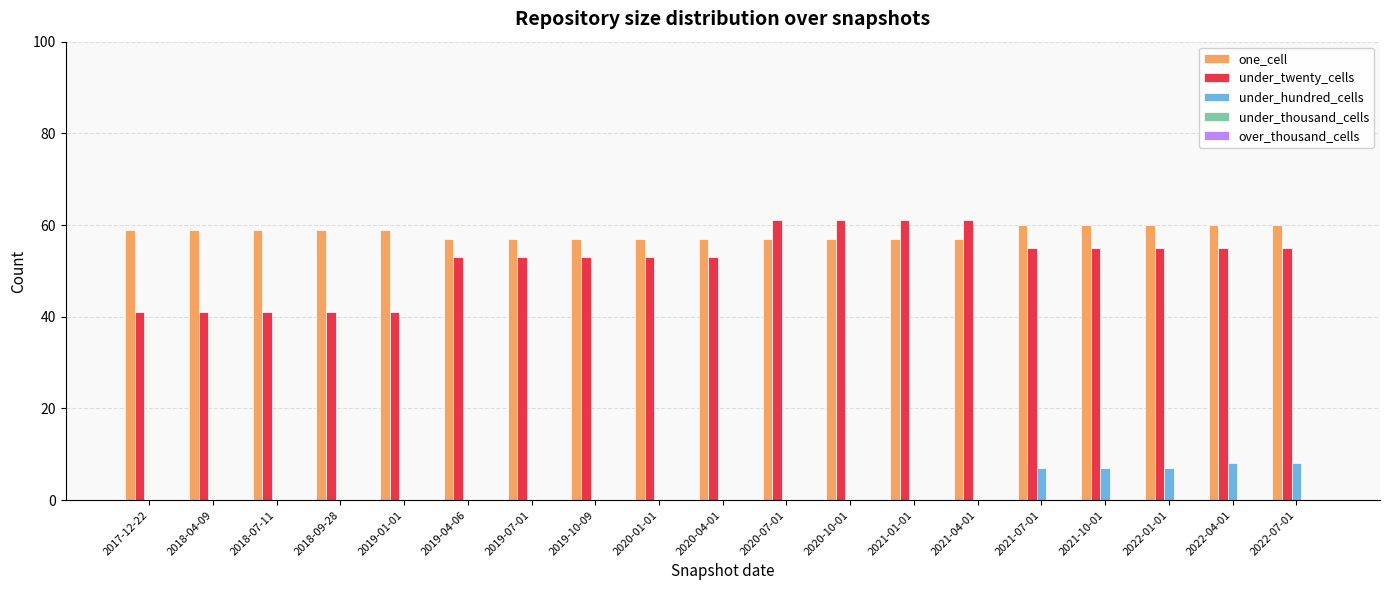

The value of under_hundred_cells at 2018-07-11 is 0. True or false?

True